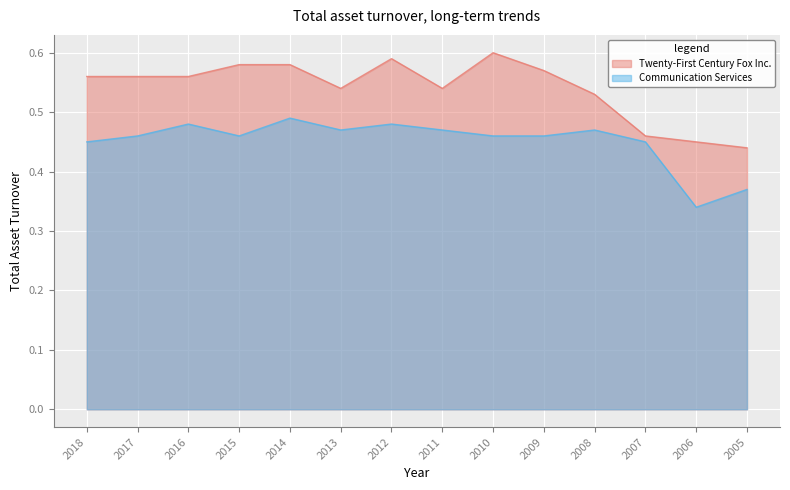

What is the spread (max minus min) of values at 2012?

0.1